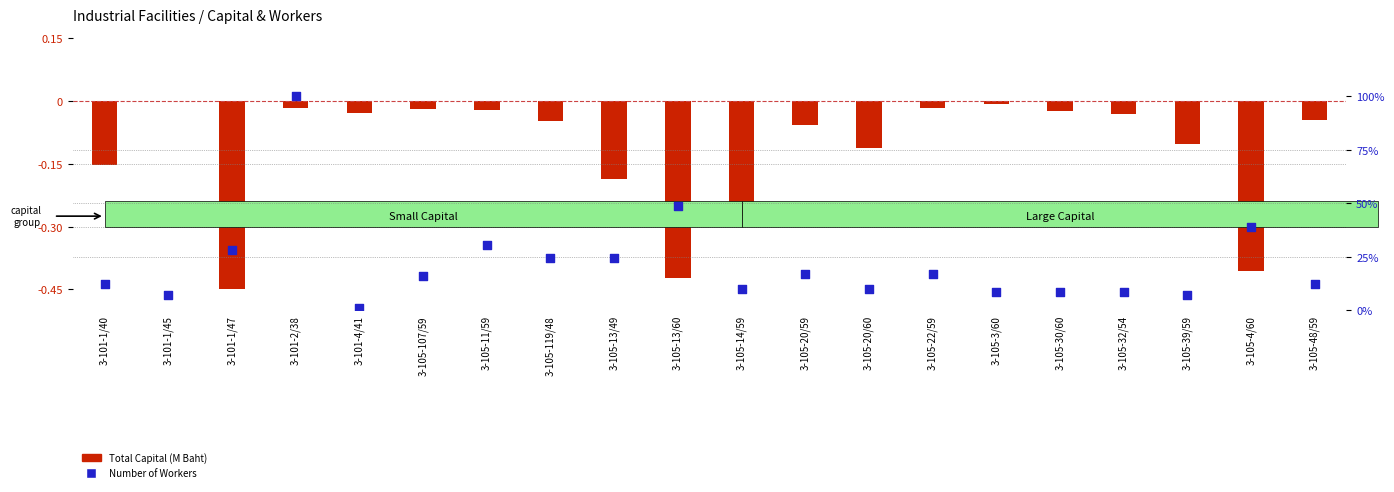

Which series has the largest Y range (max minus min)?

Number of Workers